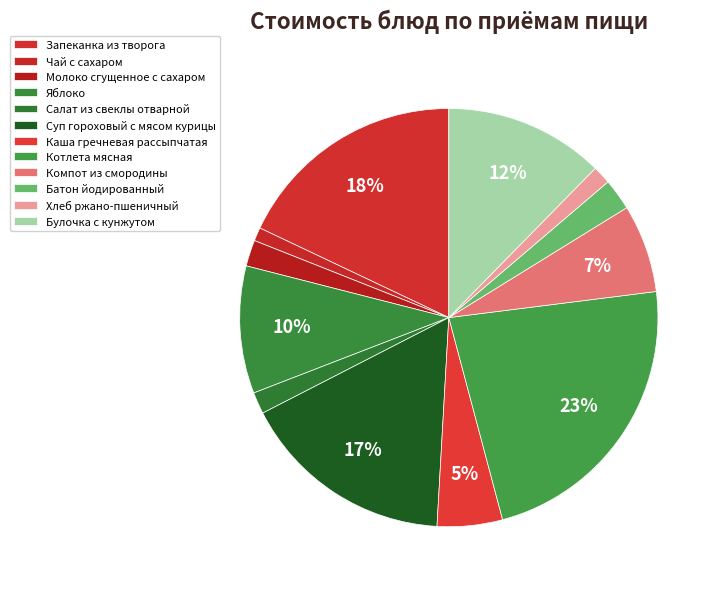

To the nearest percent, what is the average slice percentage?

8%